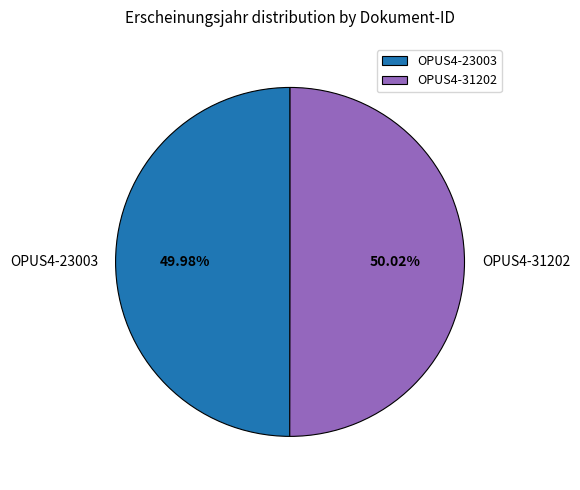

Combined, do OPUS4-31202 and OPUS4-23003 account for over 50%?

Yes